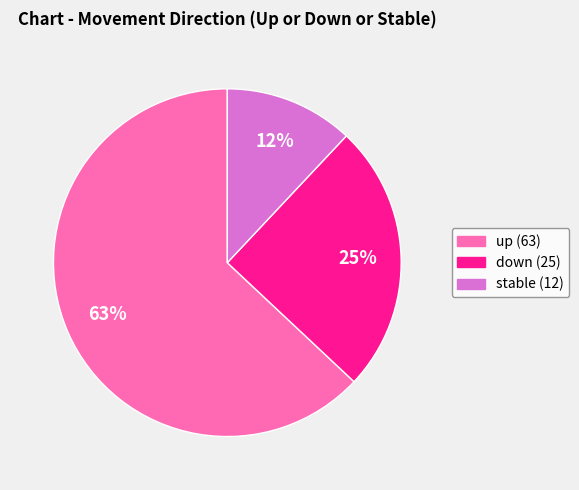

Is the sum of up (63) and stable (12) greater than half?

Yes